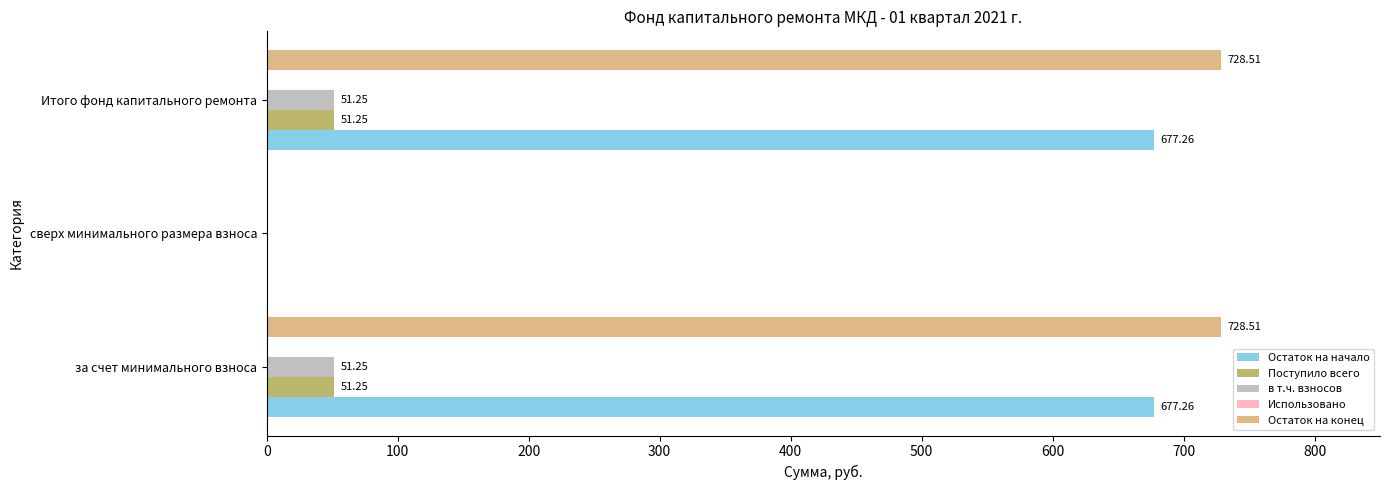

Between сверх минимального размера взноса and Итого фонд капитального ремонта, which series saw the biggest shift?

Остаток на конец